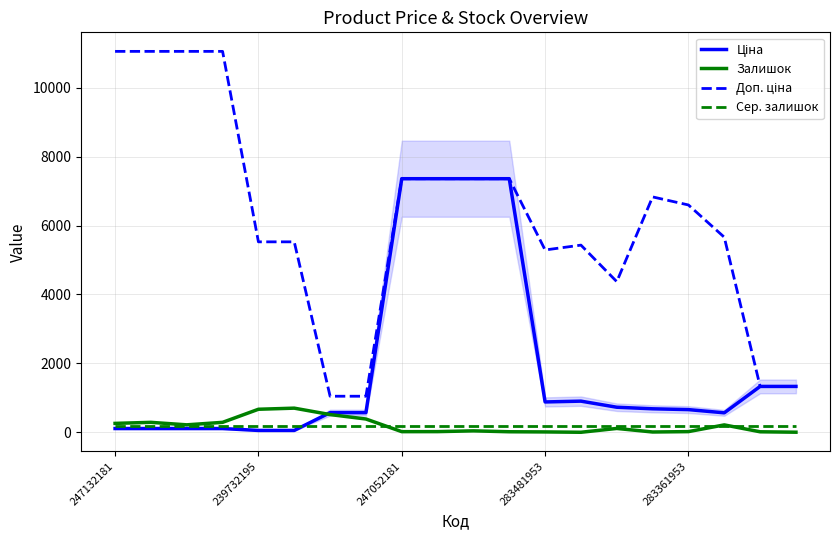

True or false: Сер. залишок and Доп. ціна intersect in this chart.

False